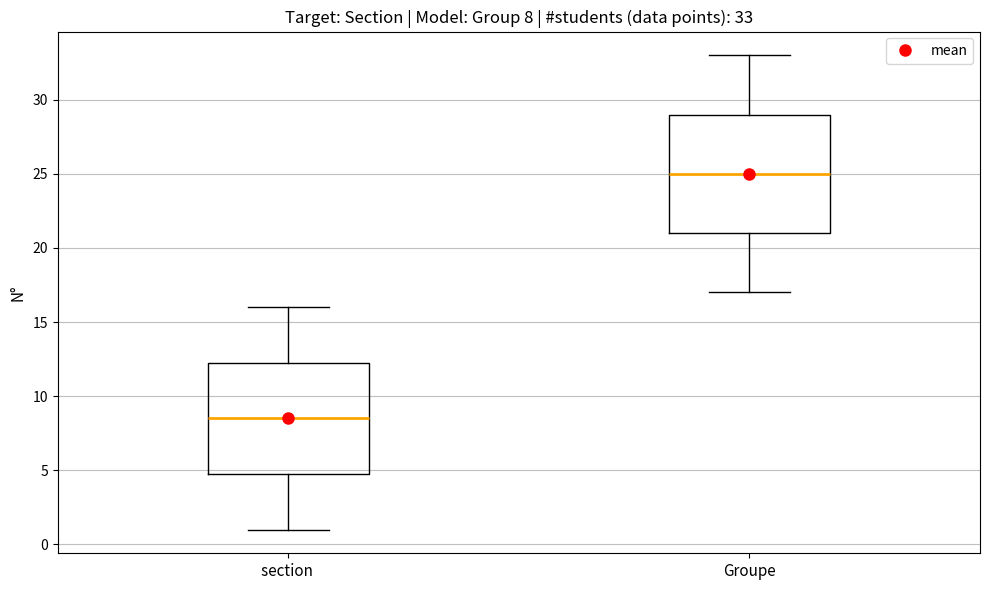

Comparing the boxes themselves (not the whiskers), which one is the tallest?

Groupe